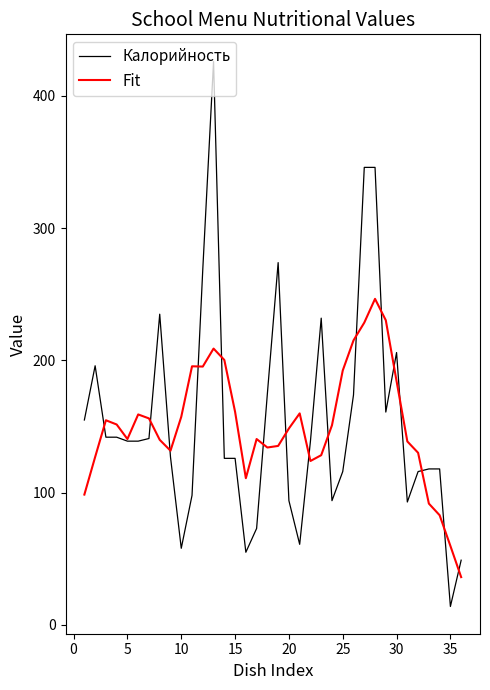

What is the lowest value of the Калорийность series?

14.0